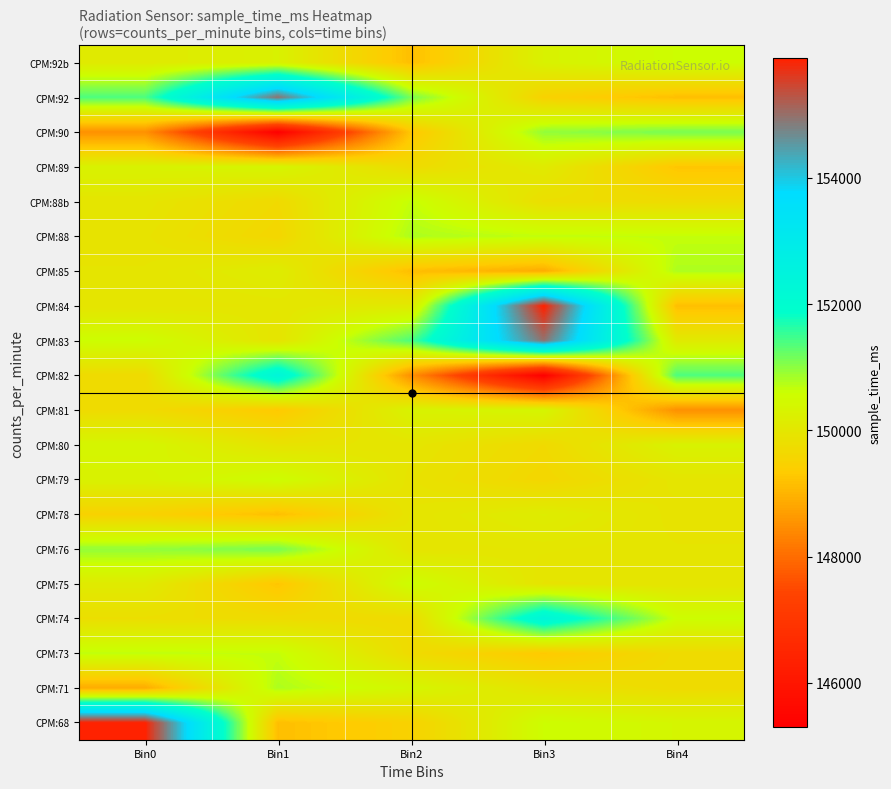

What is the difference between the highest and lowest values at Bin0?

7385